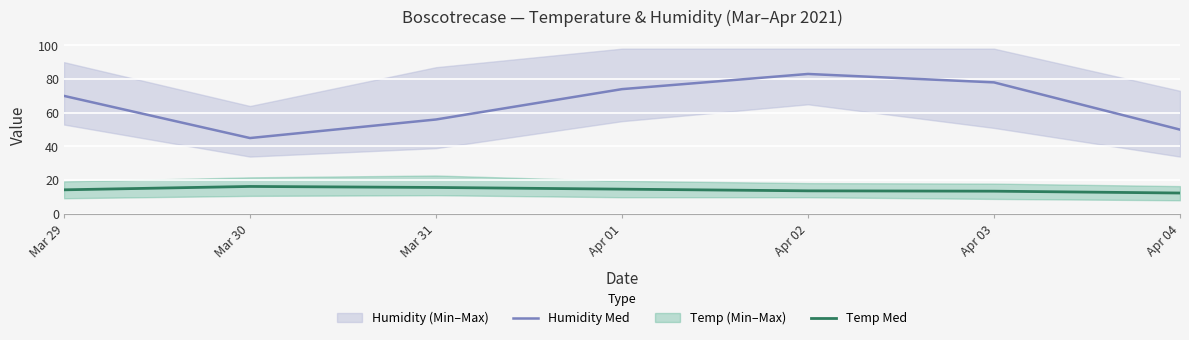

List the series in order of their overall mean, highest first.

Humidity Med, Temp Med